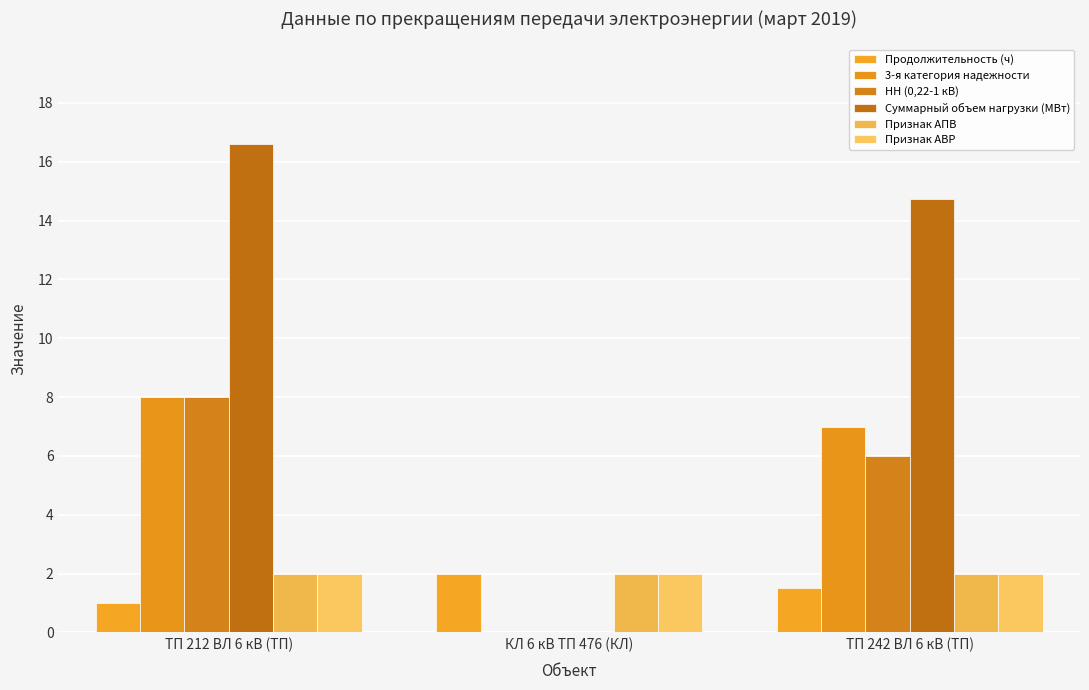

What is the difference between the highest and lowest values at ТП 212 ВЛ 6 кВ (ТП)?

15.6